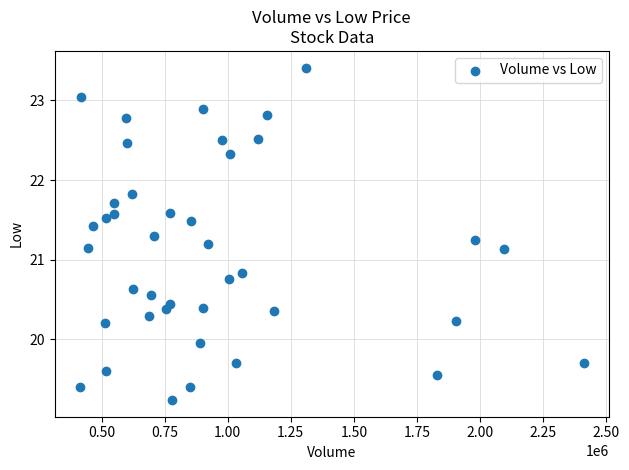

What is the range of Y values (max minus min)?

4.2